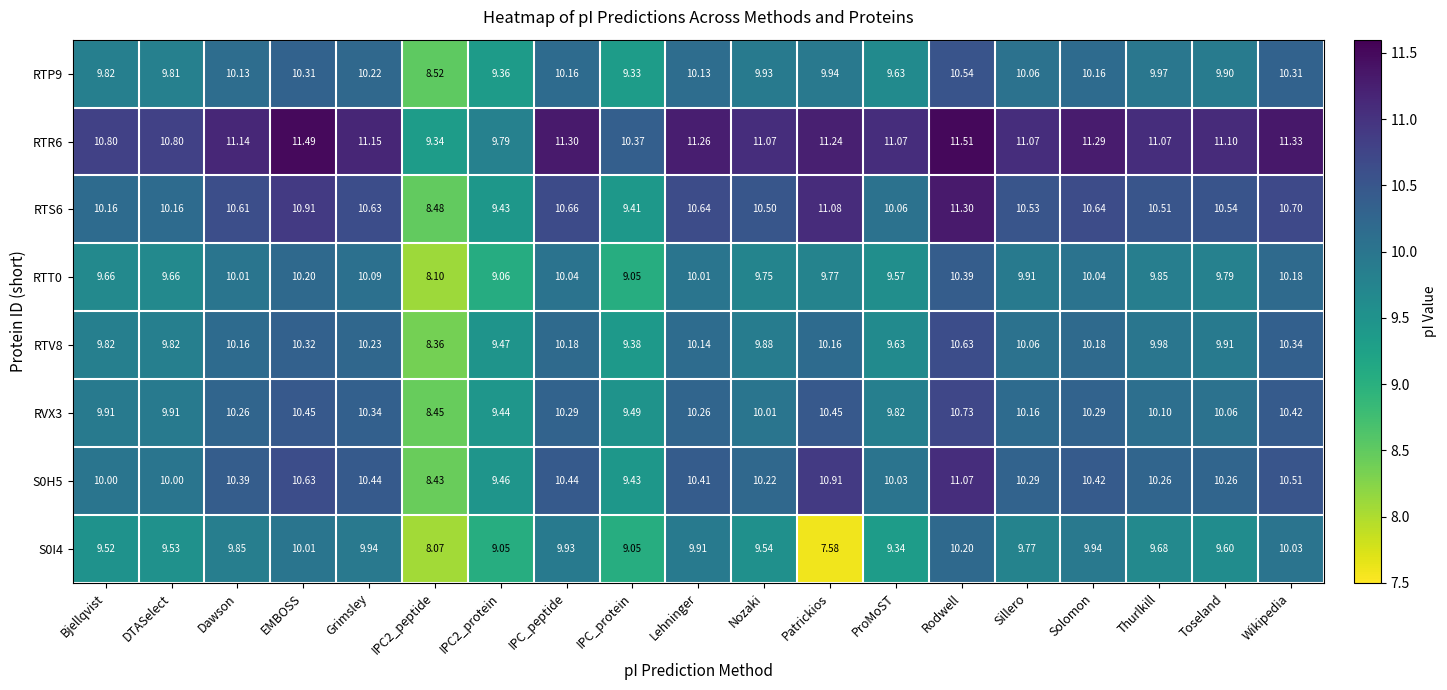

At which category does the chart reach its peak across all series?

Rodwell